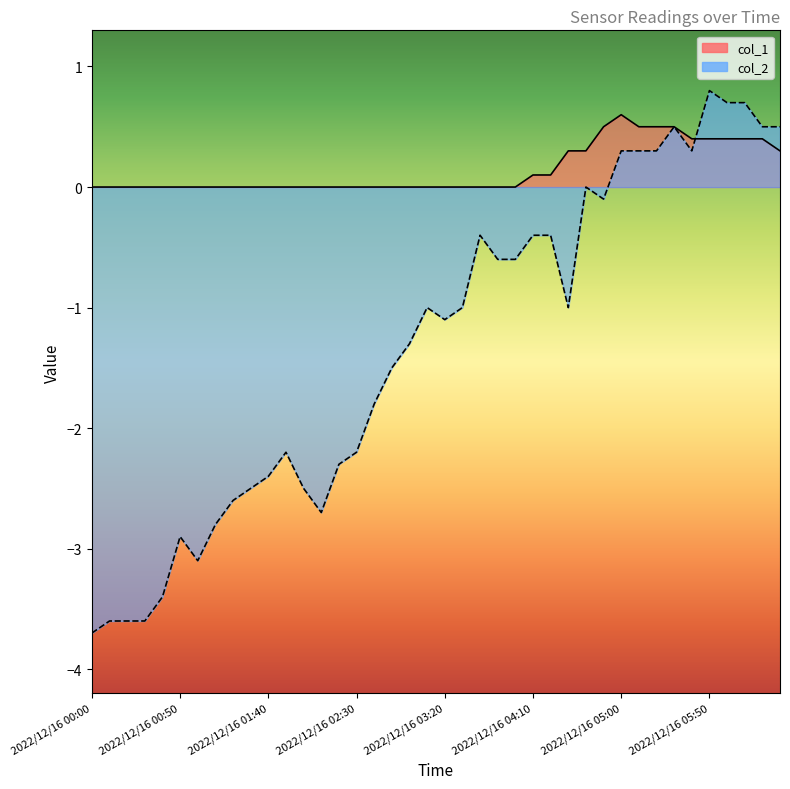

Does the chart display data point markers on the line(s)?

No